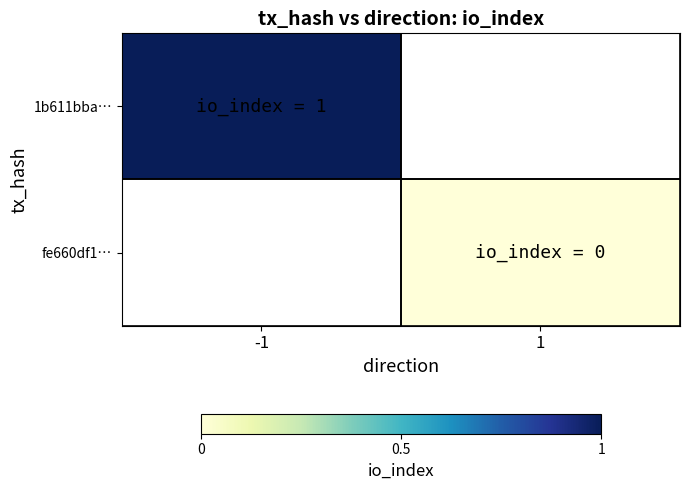

Rank the series by their average value, from lowest to highest.

1b611bba…, fe660df1…